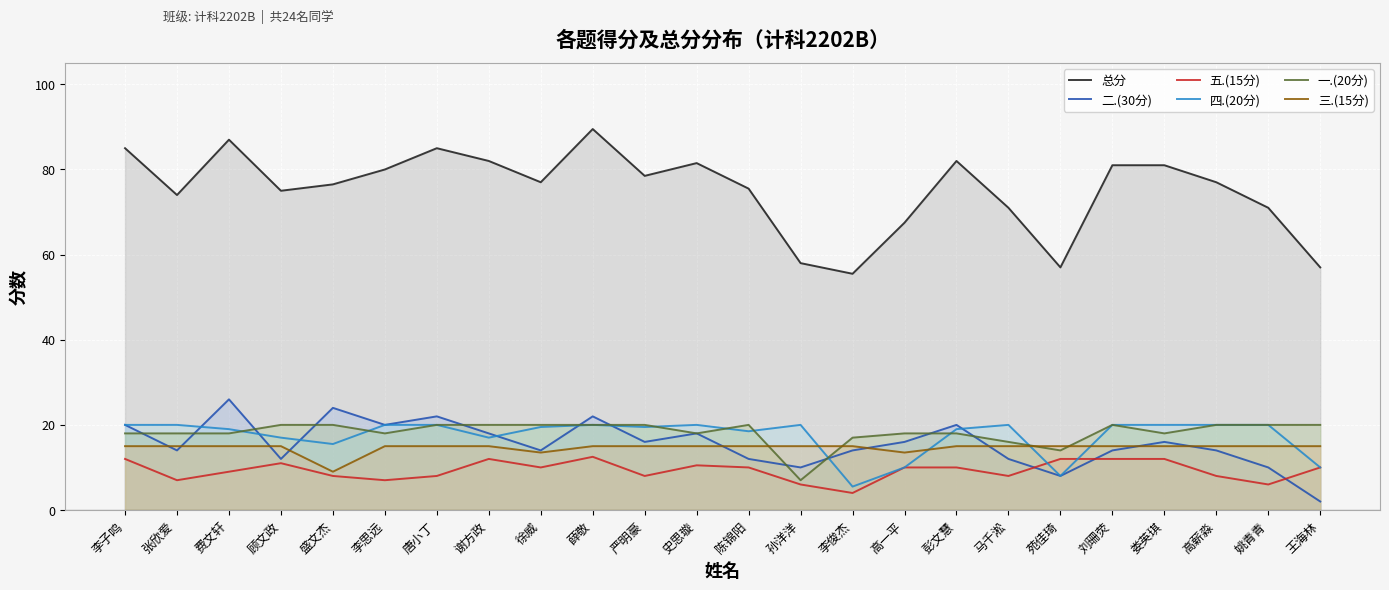

What is the total value across all series at 薛敬?

179.0